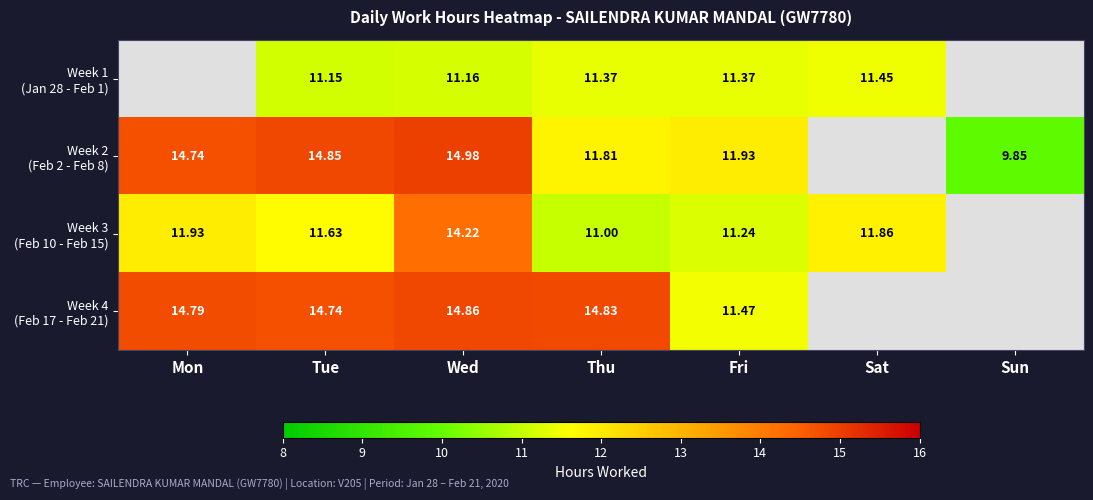

At Sun, list the series in order from smallest to largest.

Week 1 (Jan 28 - Feb 1), Week 2 (Feb 2 - Feb 8), Week 3 (Feb 10 - Feb 15), Week 4 (Feb 17 - Feb 21)